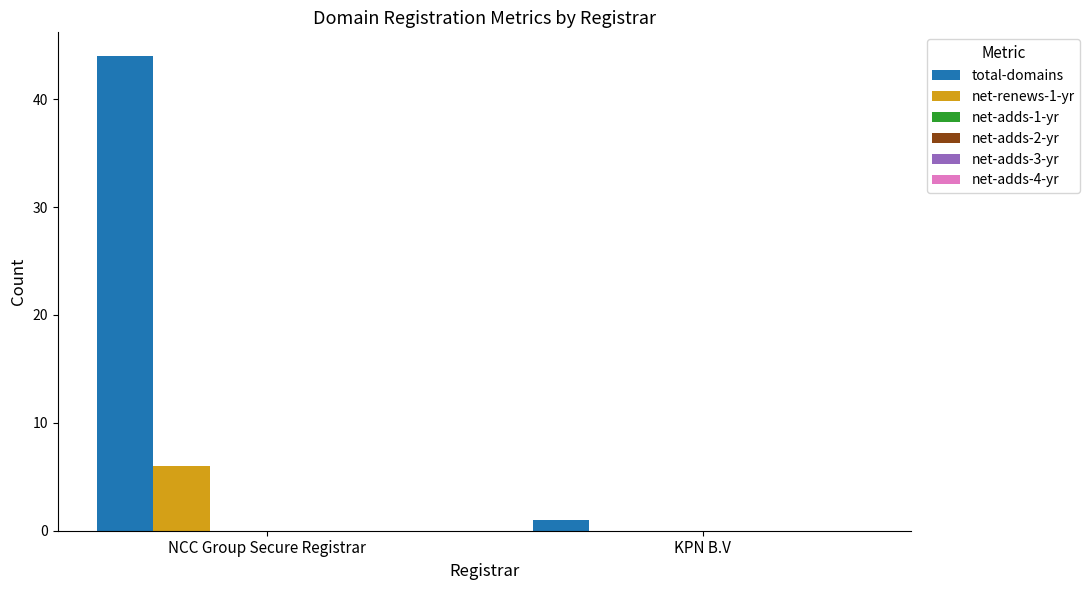

What is the greatest value displayed?

44